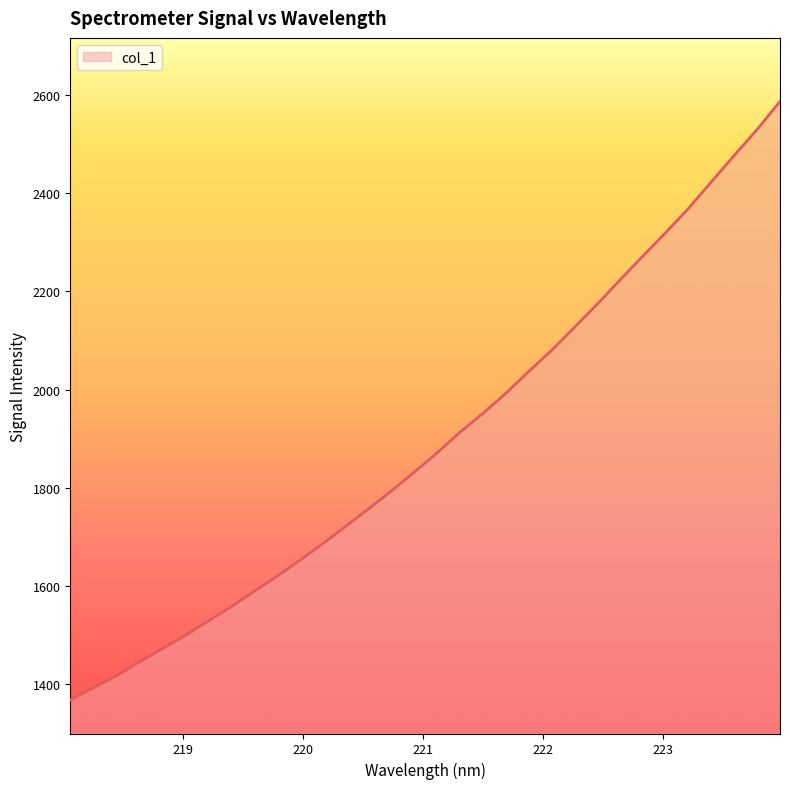

What is the difference between the maximum and minimum values?

1219.1